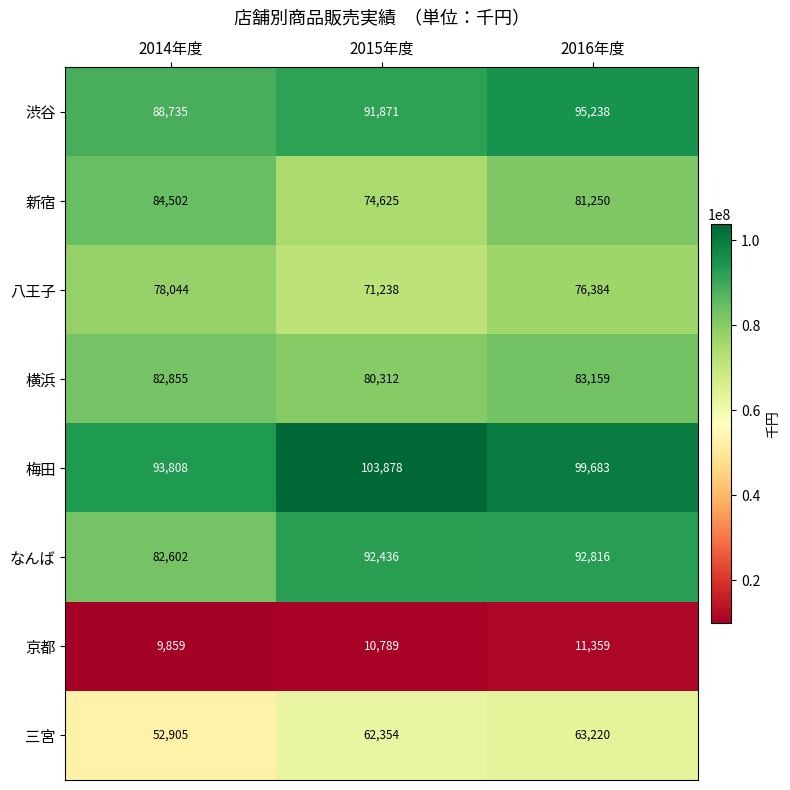

List the series in order of their peak value, highest first.

梅田, 渋谷, なんば, 新宿, 横浜, 八王子, 三宮, 京都